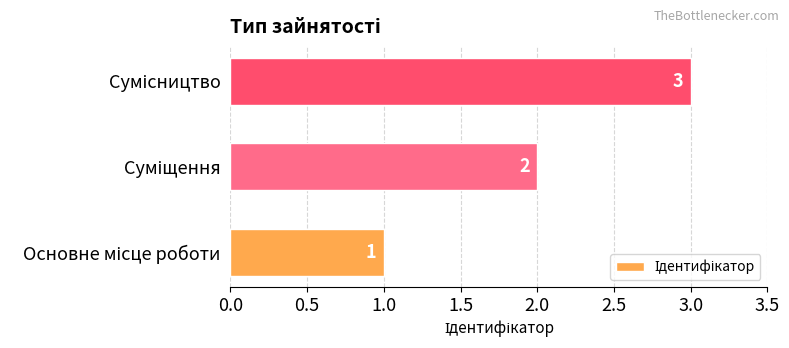

How many values are between 1 and 3?

3